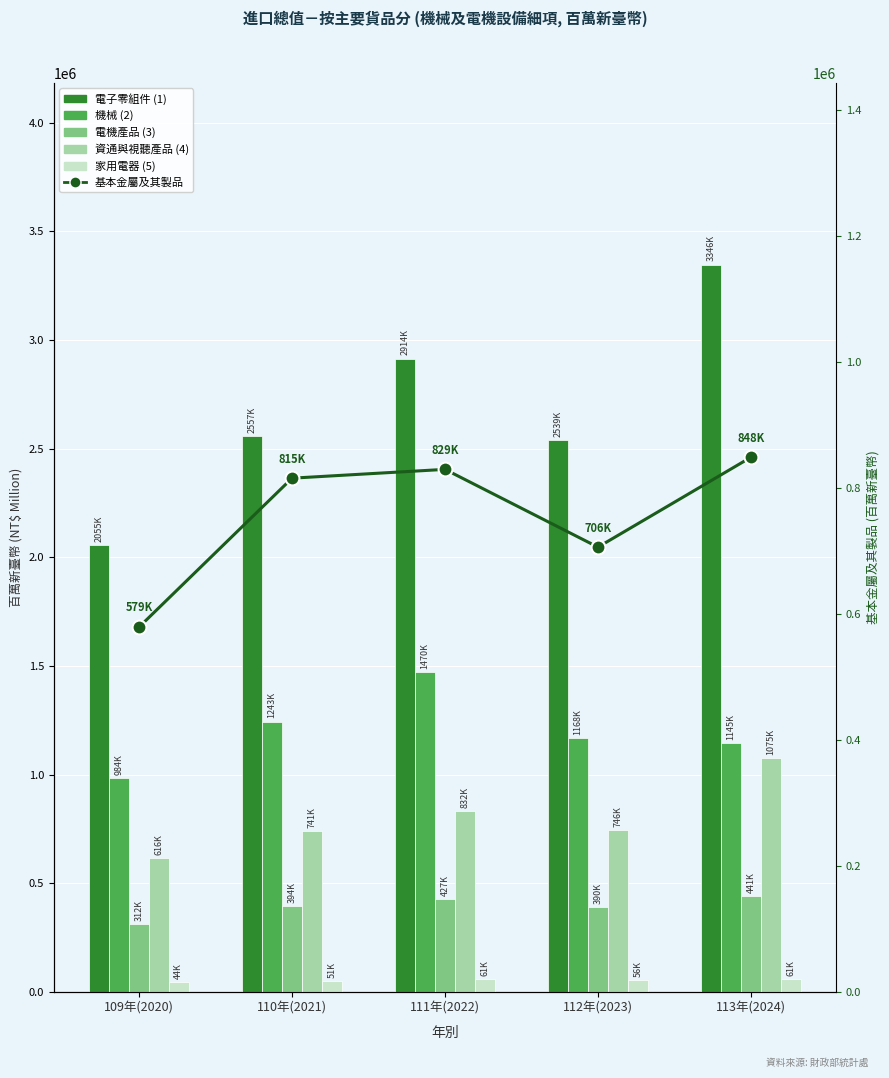

What is the label of the 5th bar from the right?

109年(2020)